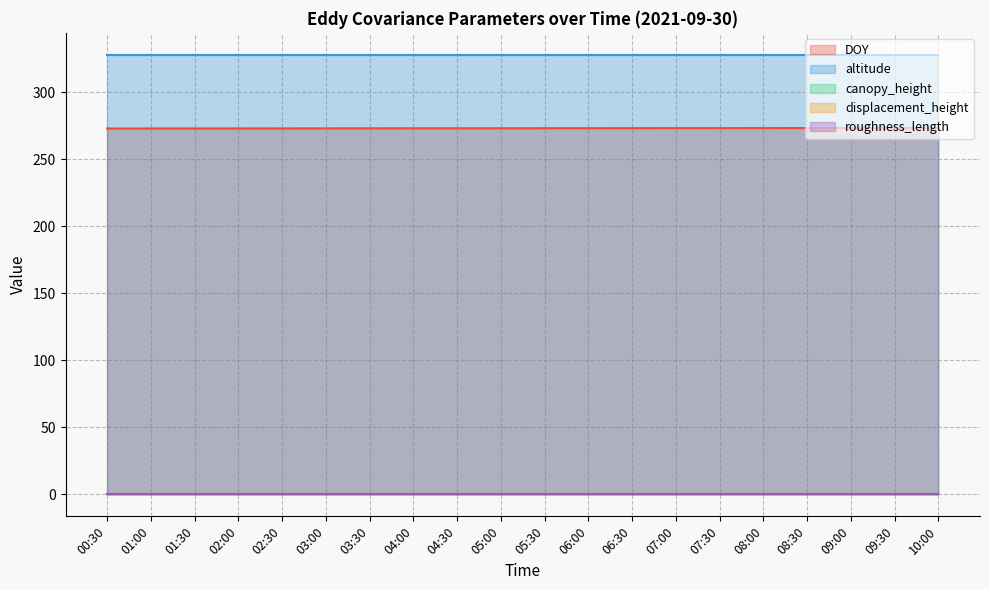

What is the difference between the second highest and second lowest values in the DOY series?

0.4